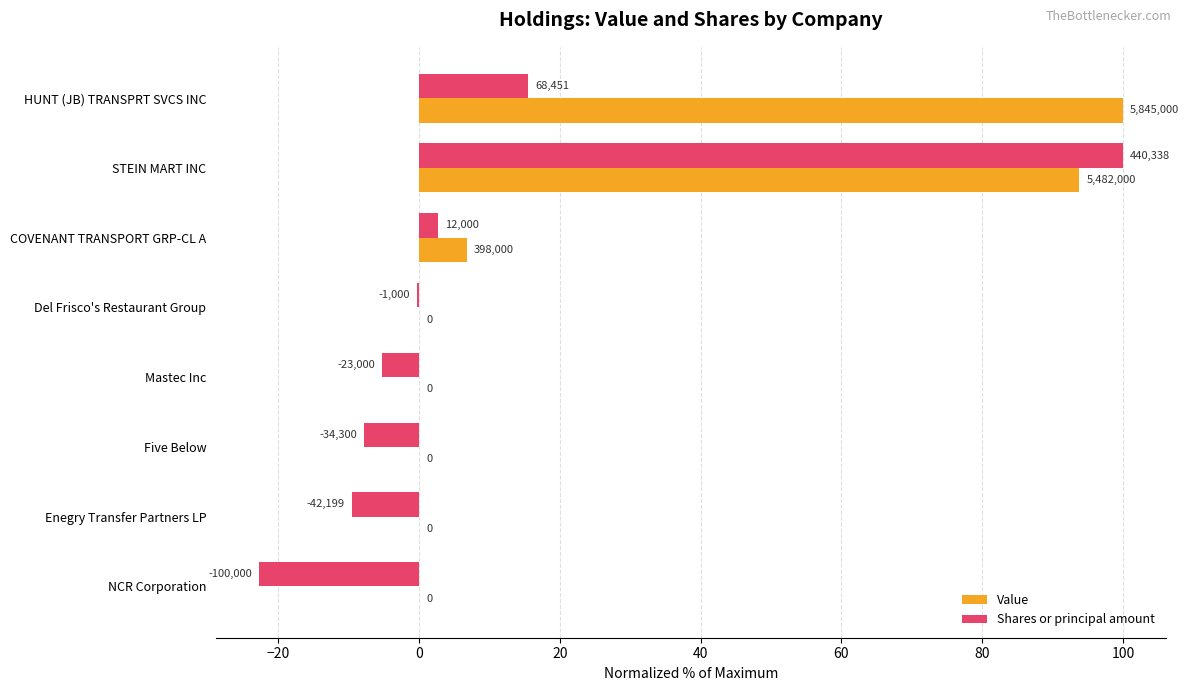

What is the sum of all Value values?

200.6